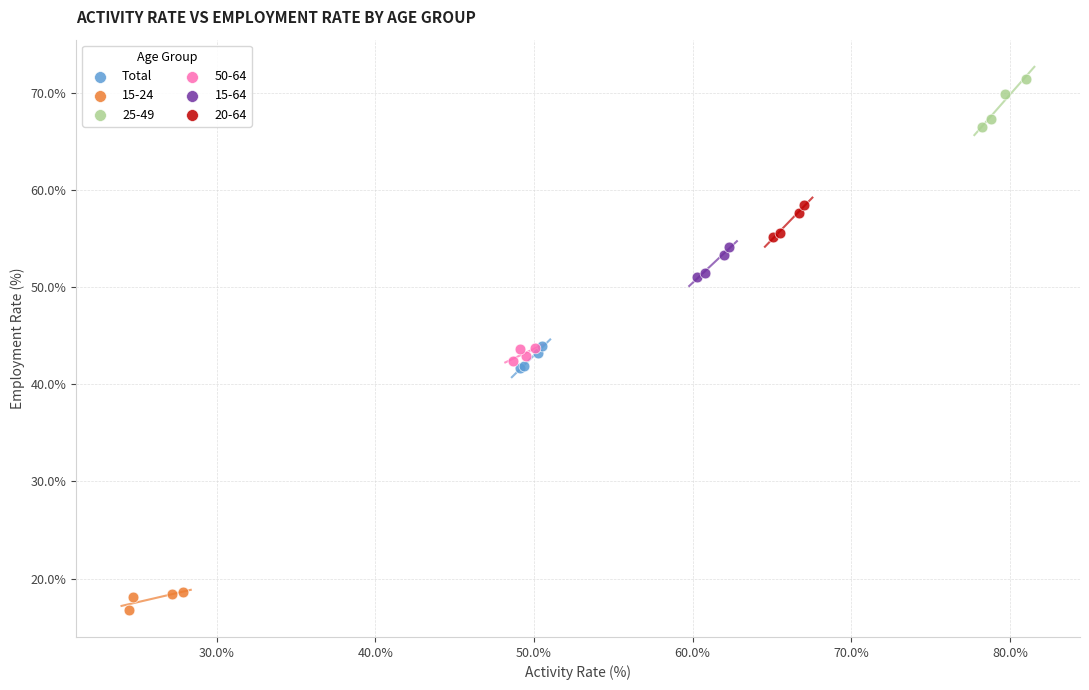

Which series has the largest Y range (max minus min)?

25-49